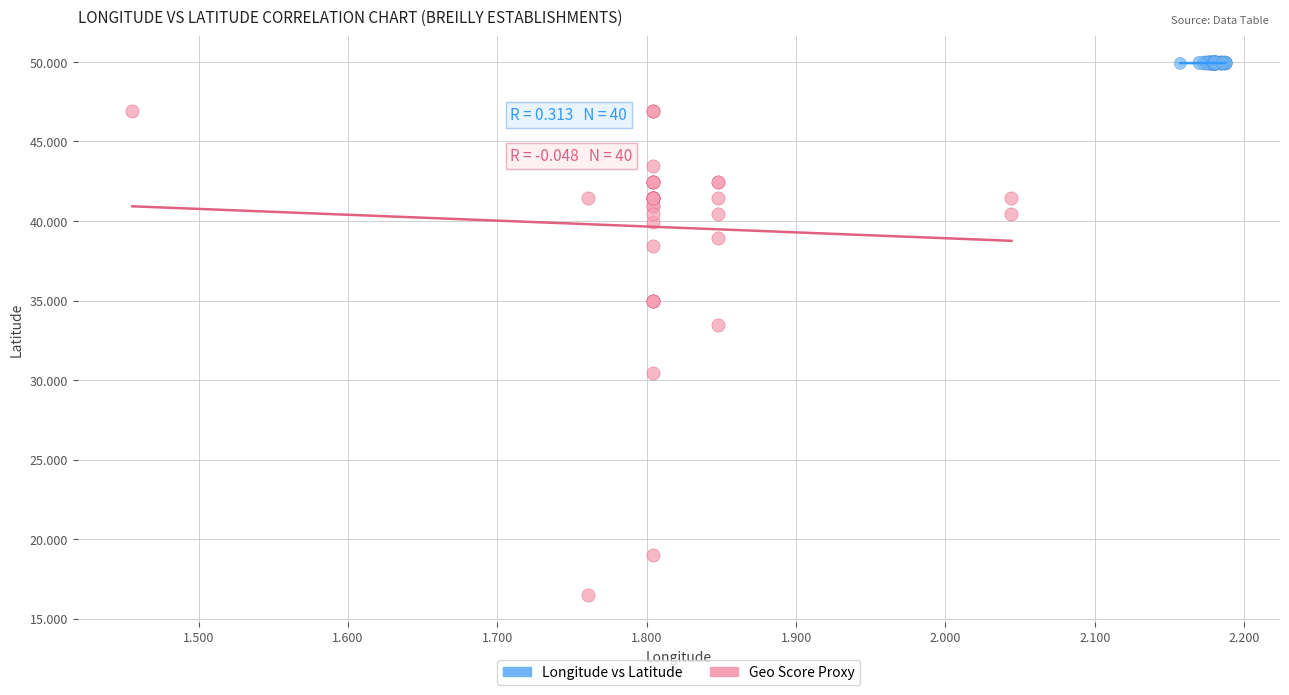

Which series reaches the minimum Y coordinate?

Geo Score Proxy